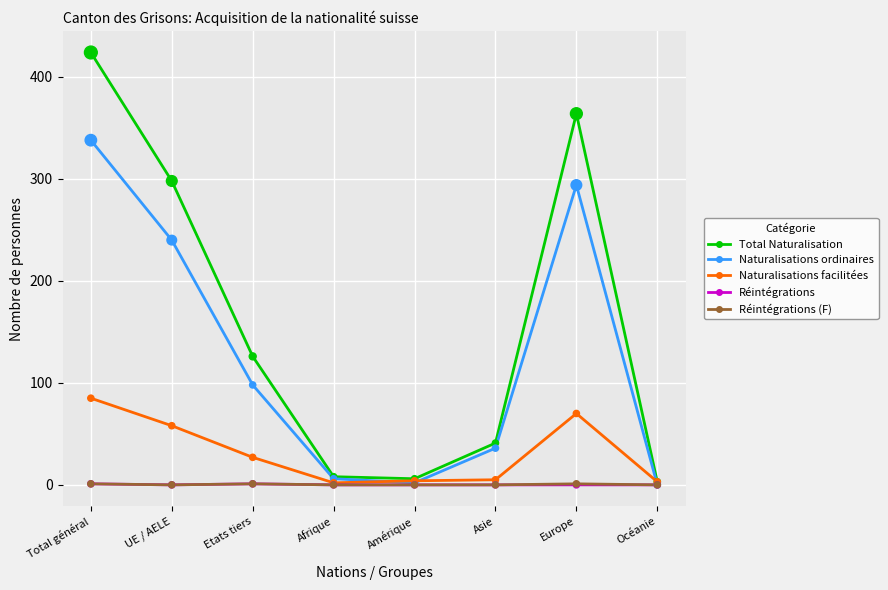

Which series has the largest total across all categories?

Total Naturalisation